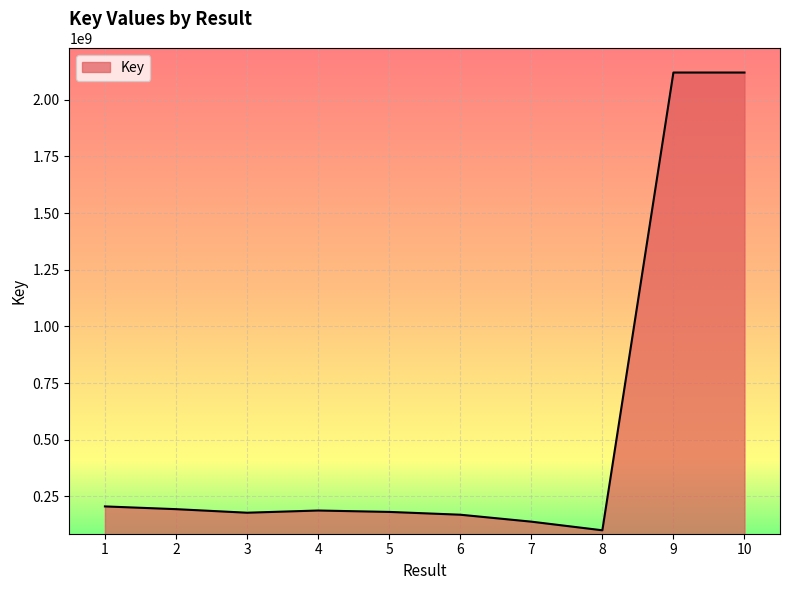

What is the ratio of the value at 8 to the value at 1?

0.5